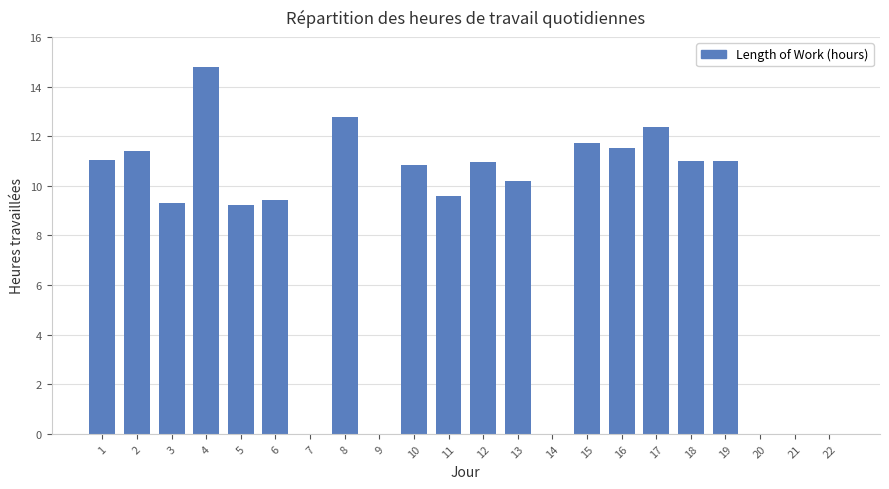

Count the number of values greater than 10.

12